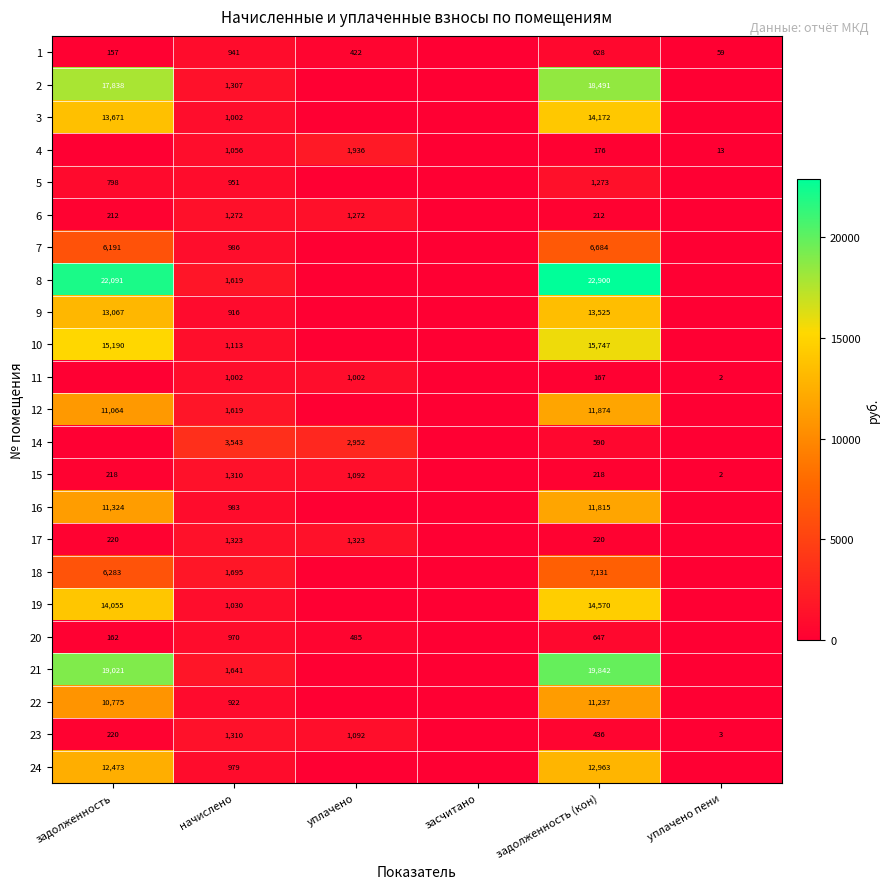

The 12 series shows 16117 at задолженность (кон). True or false?

False